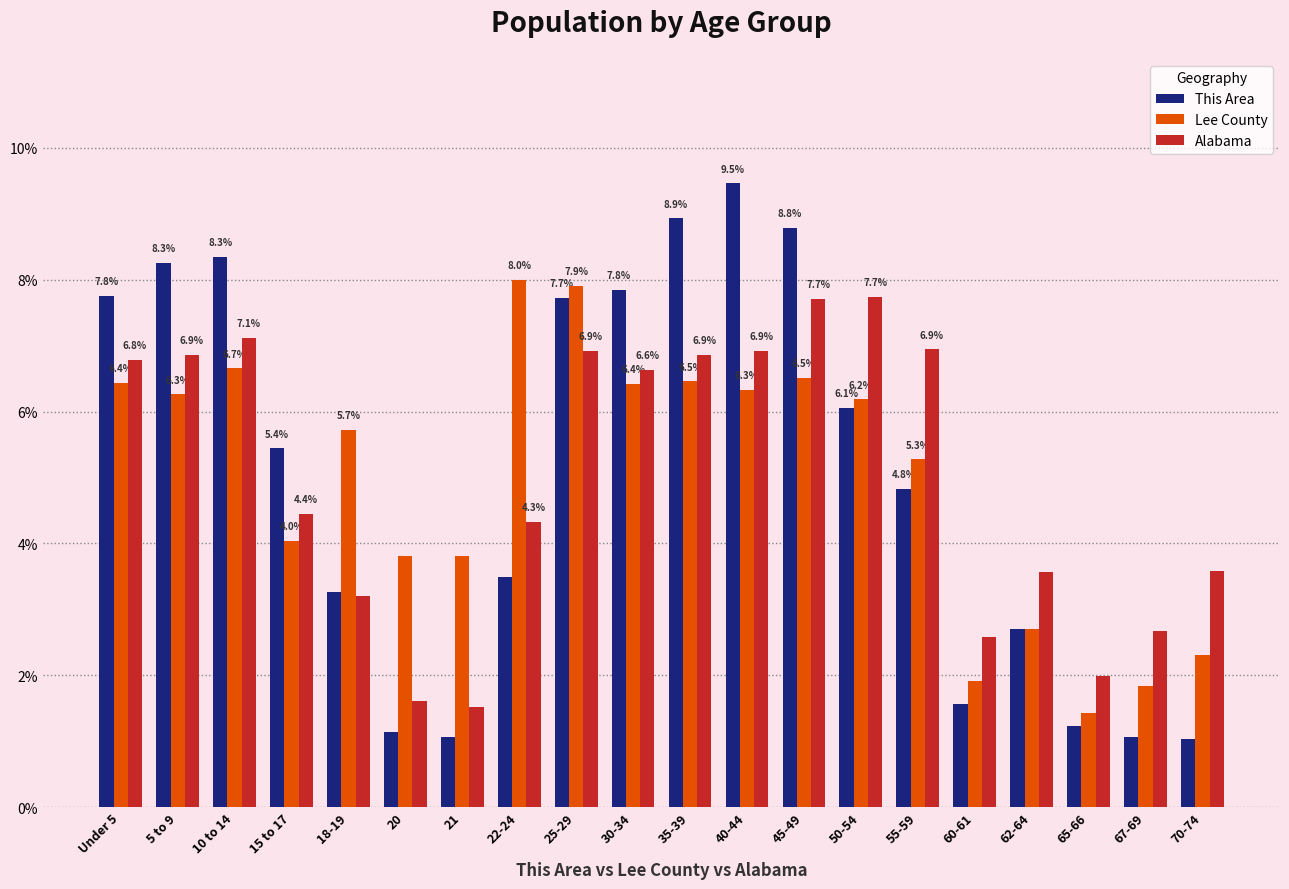

The Alabama series shows 4.8 at 67-69. True or false?

False